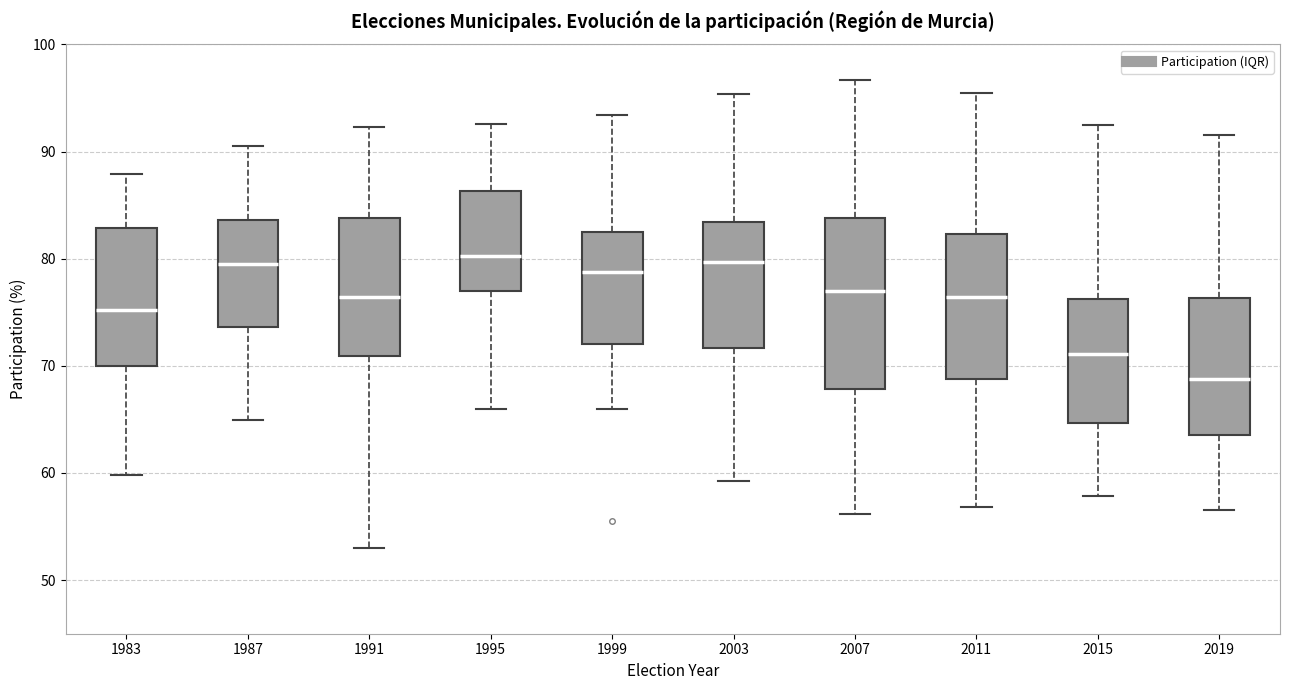

Comparing the boxes themselves (not the whiskers), which one is the tallest?

2007